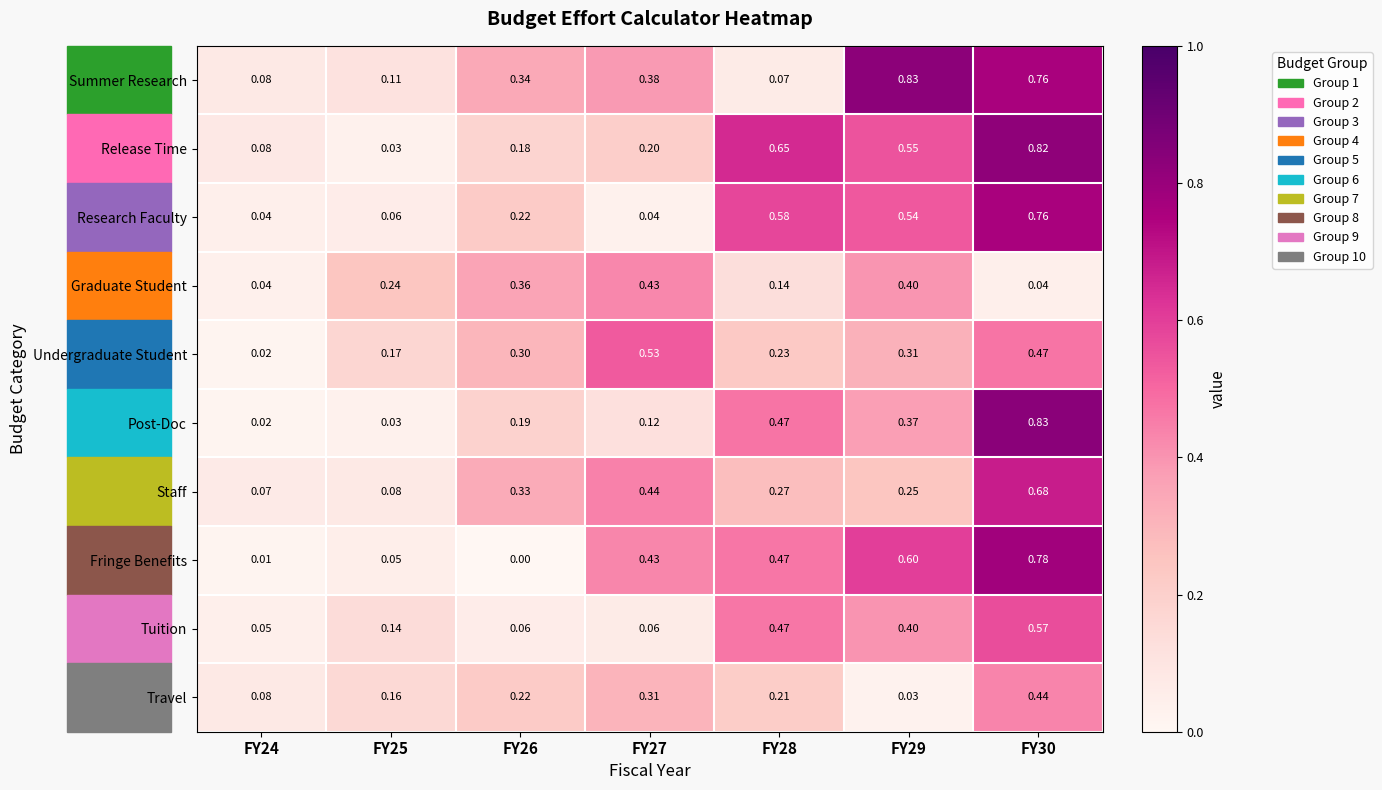

Is the value of Release Time at FY30 greater than the value of Fringe Benefits at FY28?

Yes